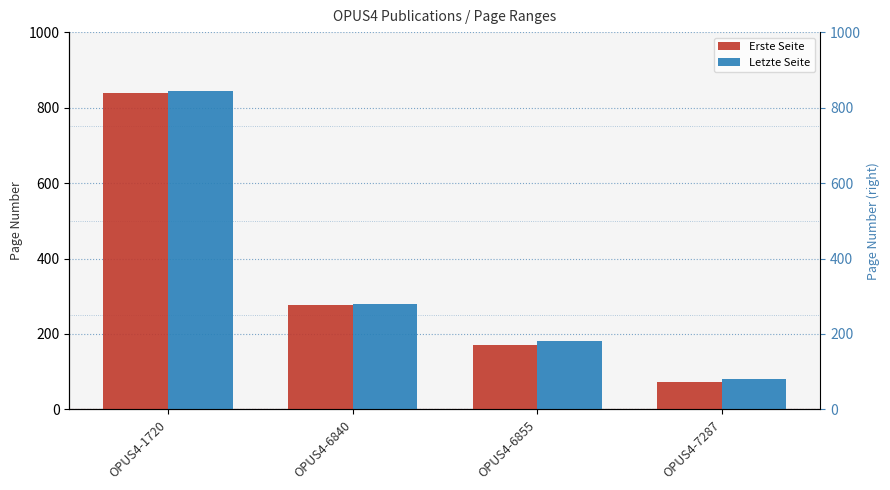

How many data points in Letzte Seite are above 280?

1